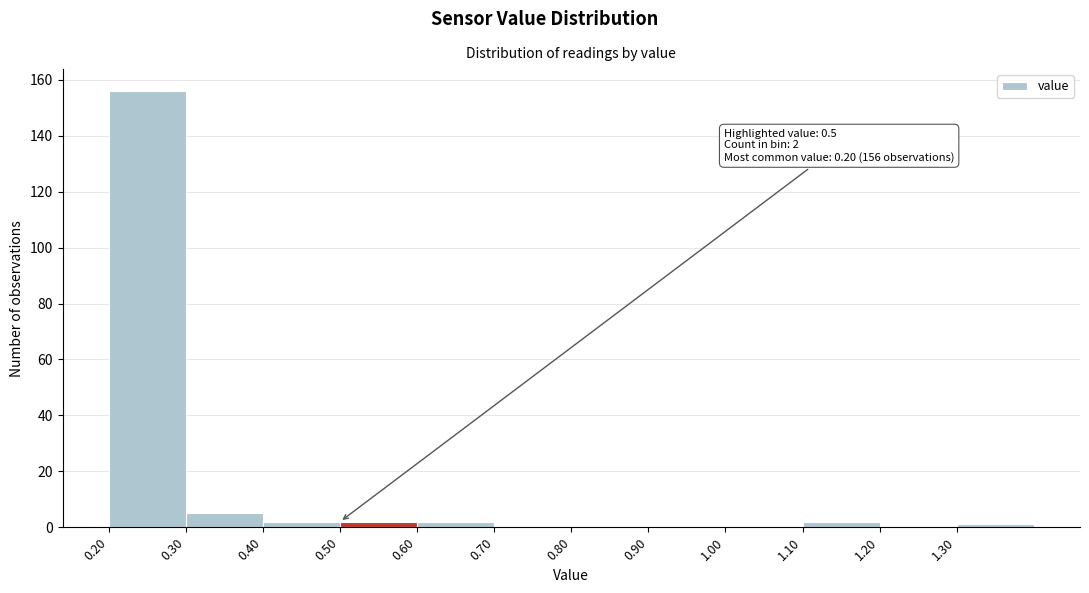

Over which range of the x-axis is the bar tallest?

0.2 to 0.3